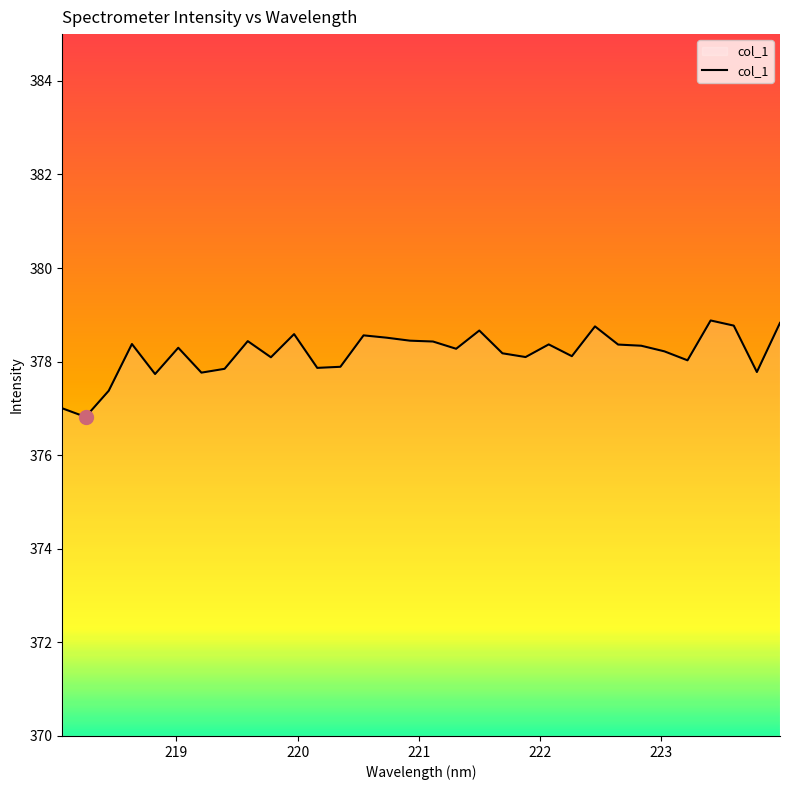

Does the chart have visible grid lines?

No